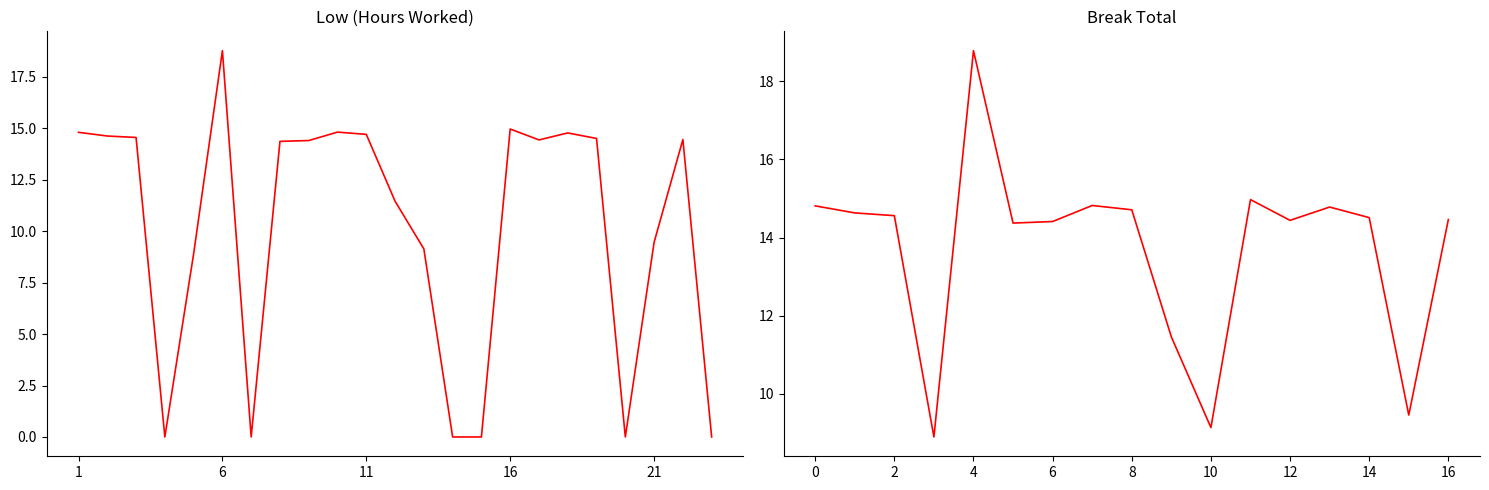

At which label is the value closest to 9?

5